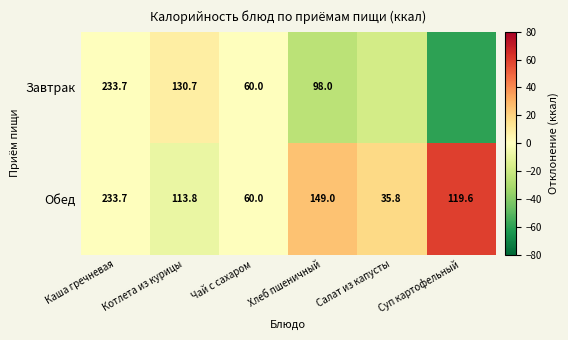

Where does the Обед series first go above 119?

Каша гречневая